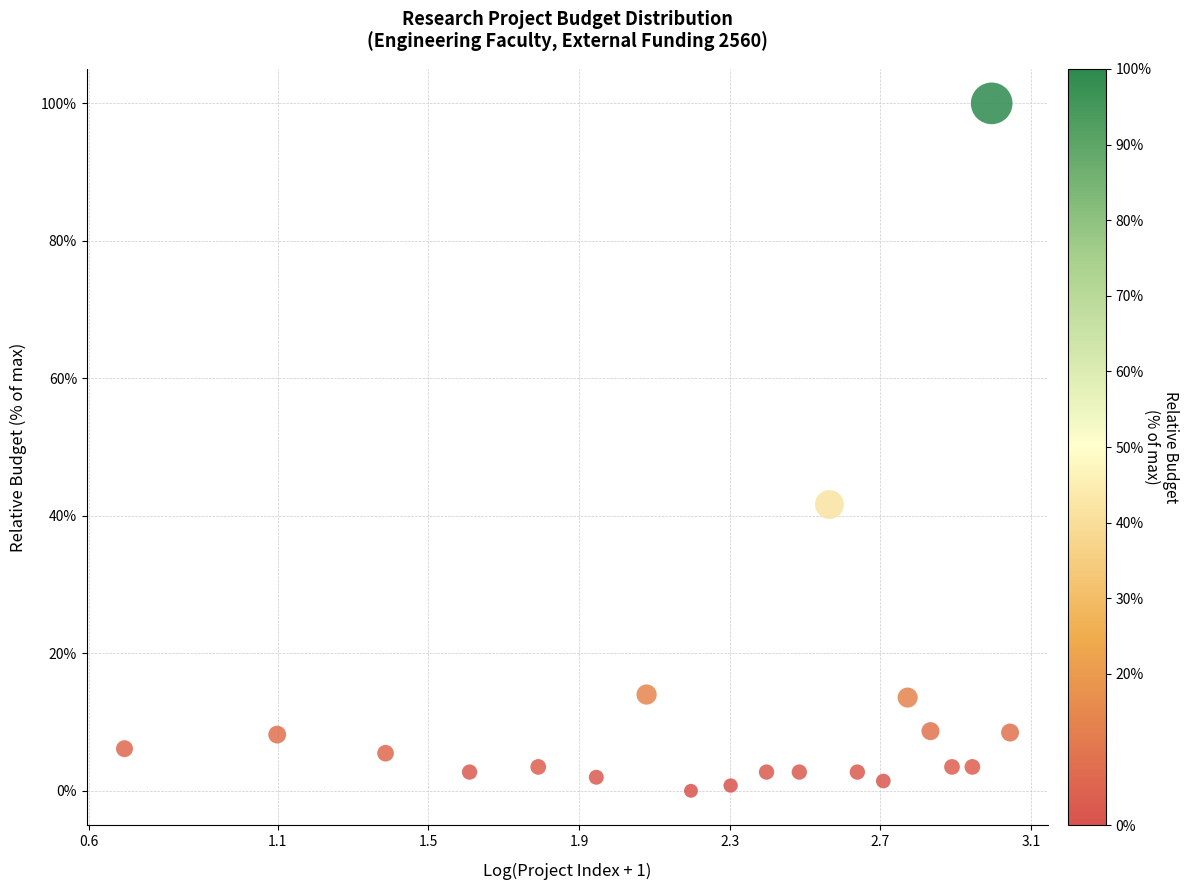

What is the range of X values (max minus min)?

2.4